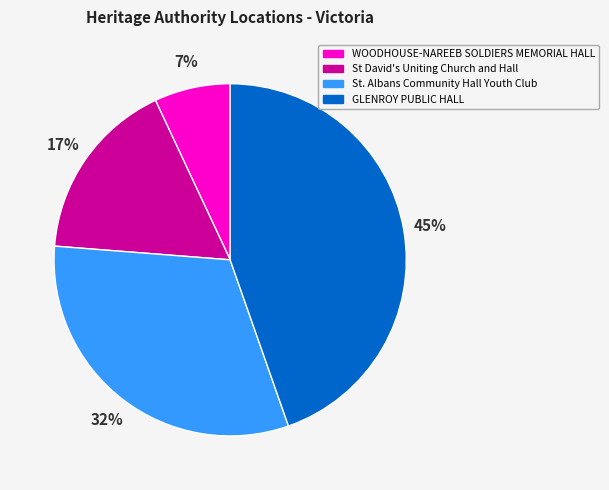

What is the smallest slice in the pie chart?

WOODHOUSE-NAREEB SOLDIERS MEMORIAL HALL